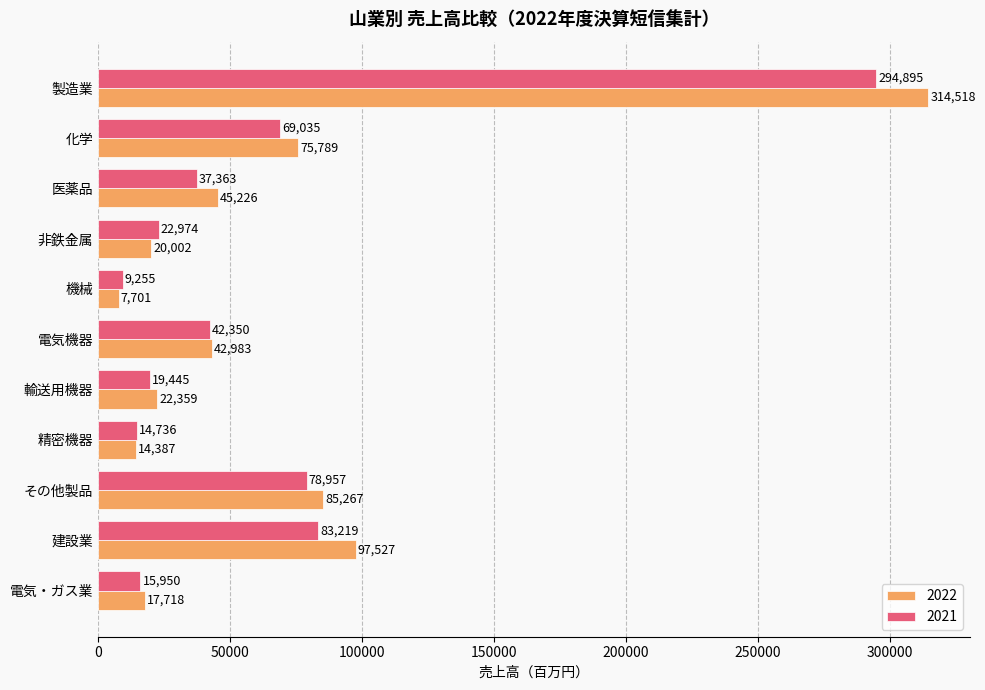

Which series has the widest spread of values?

2022